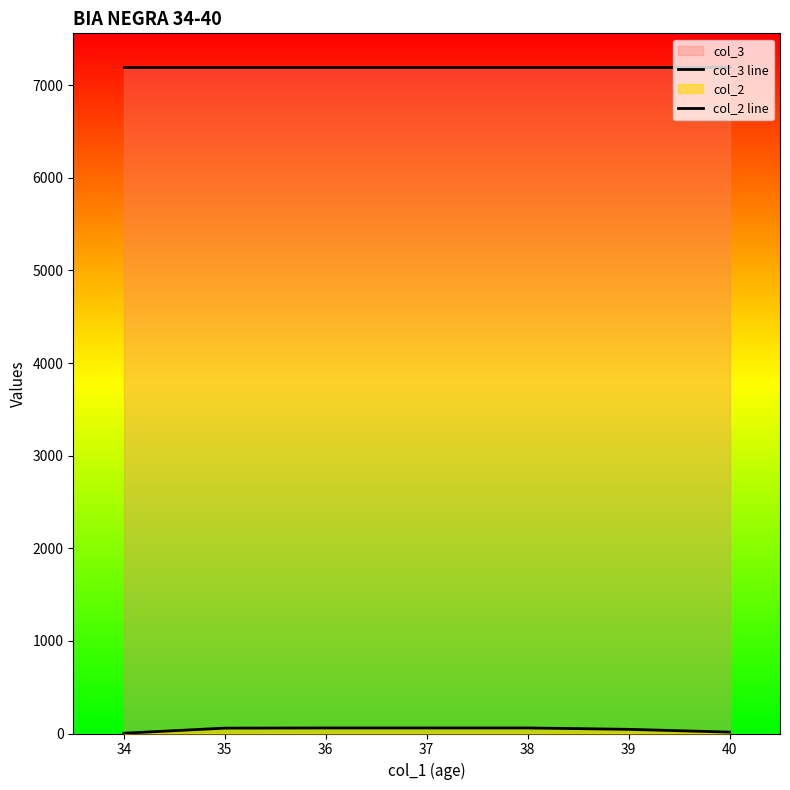

True or false: col_2 line and col_3 line intersect in this chart.

False